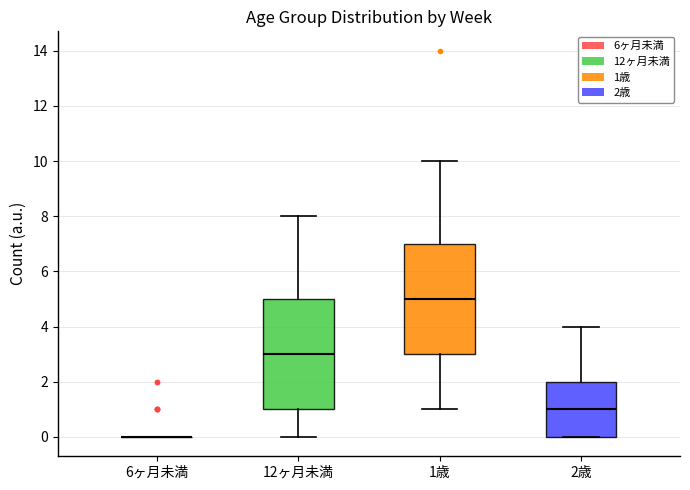

Reading left to right, read every box against the y-axis: the position of its median line, the range the box covers, and the ends of its whiskers. The values are not printed on the chart, so give them approximately, as read against the axis.

6ヶ月未満: box collapsed to a line at 0, whiskers 0 to 0
12ヶ月未満: median 3, box 1 to 5, whiskers 0 to 8
1歳: median 5, box 3 to 7, whiskers 1 to 10
2歳: median 1, box 0 to 2, whiskers 0 to 4